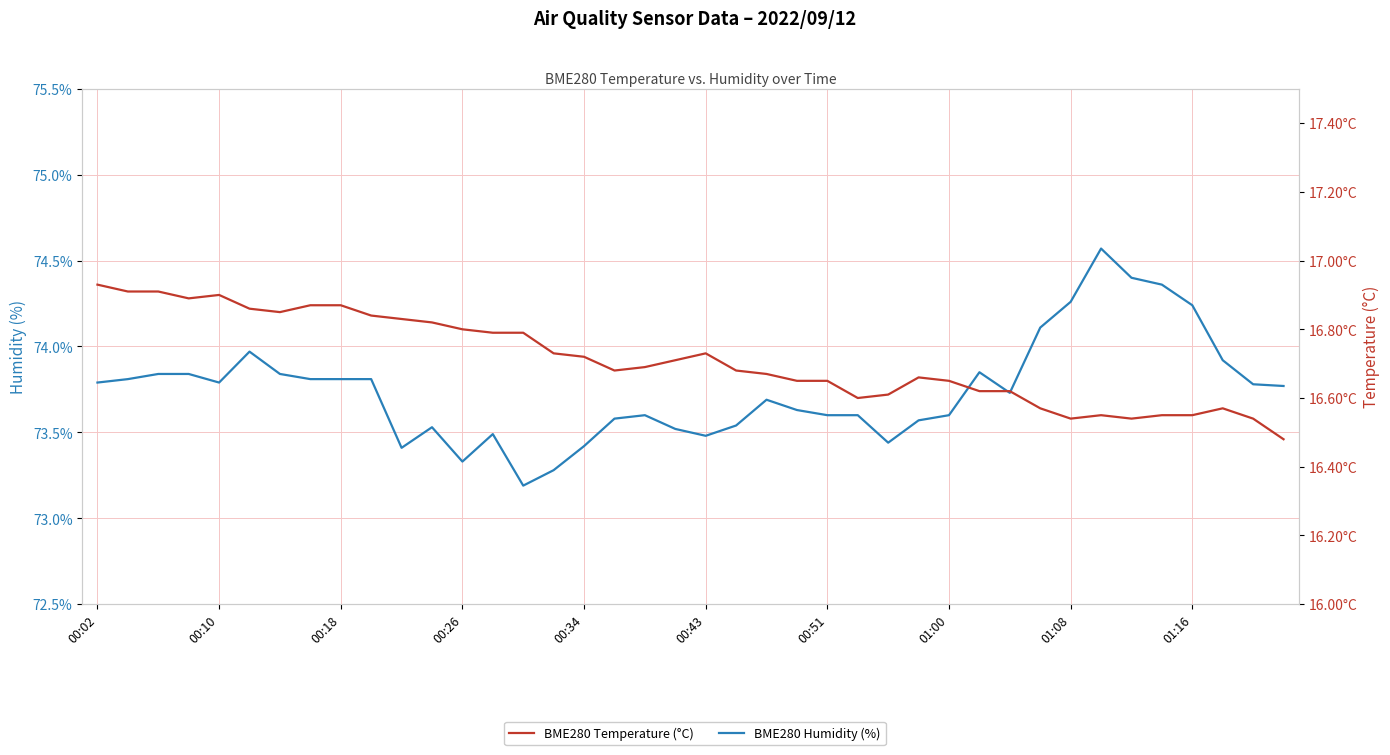

Rank the series by their average value, from lowest to highest.

BME280 Temperature (°C), BME280 Humidity (%)